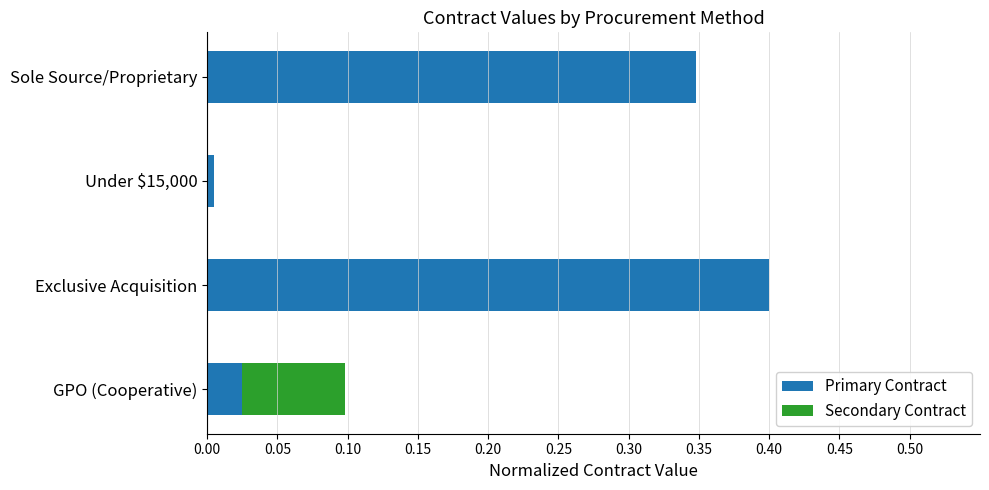

What are all the series names shown in the legend?

Primary Contract, Secondary Contract